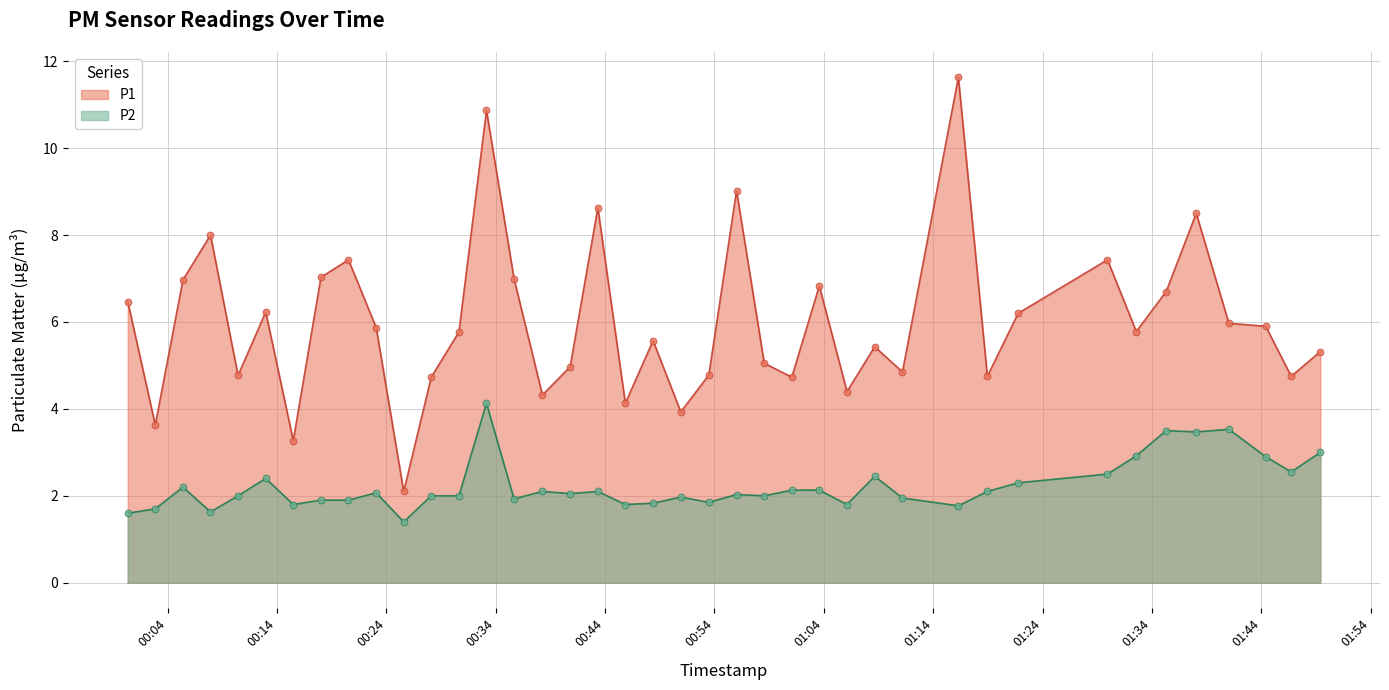

What is the value of the P2 point at the 18th from the left?

2.1